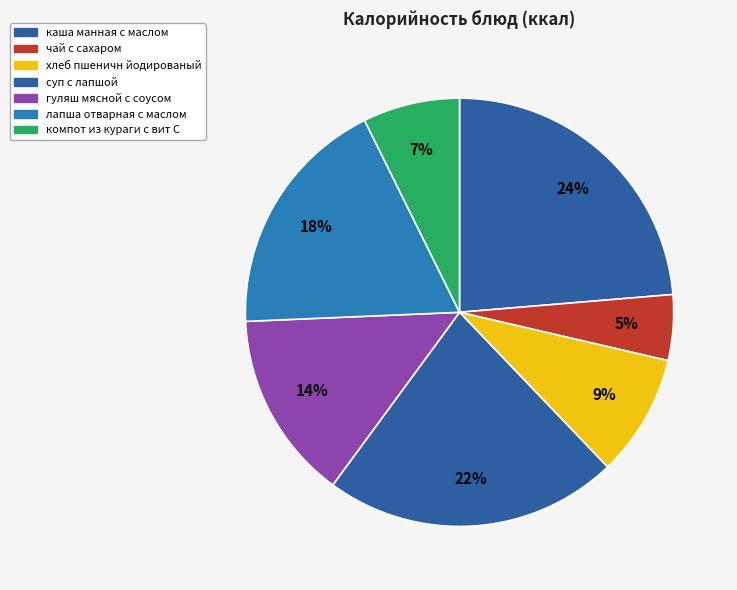

How many segments does this pie chart have?

7